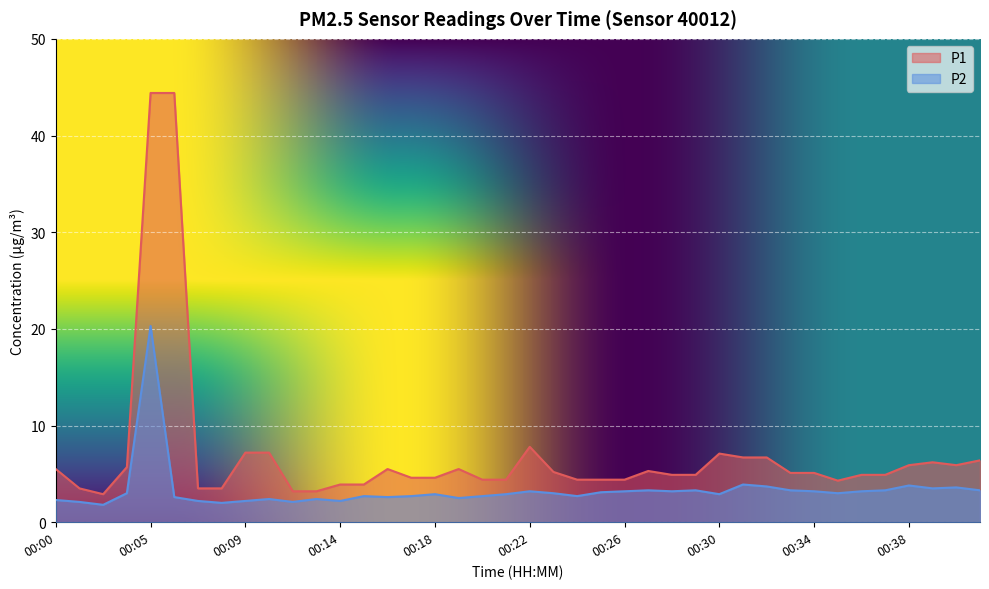

True or false: P2 and P1 cross at least once.

False